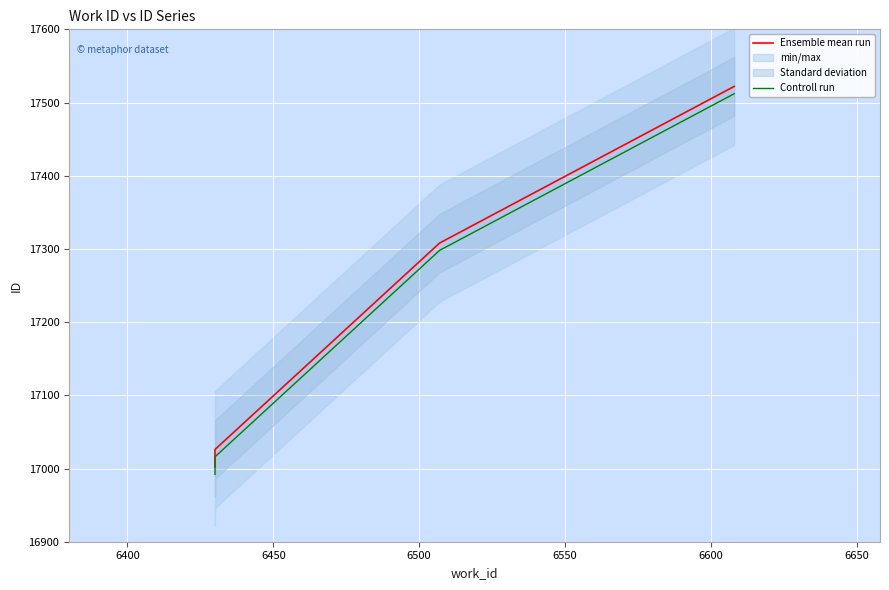

True or false: Ensemble mean run has more than 0 interior local peaks.

False